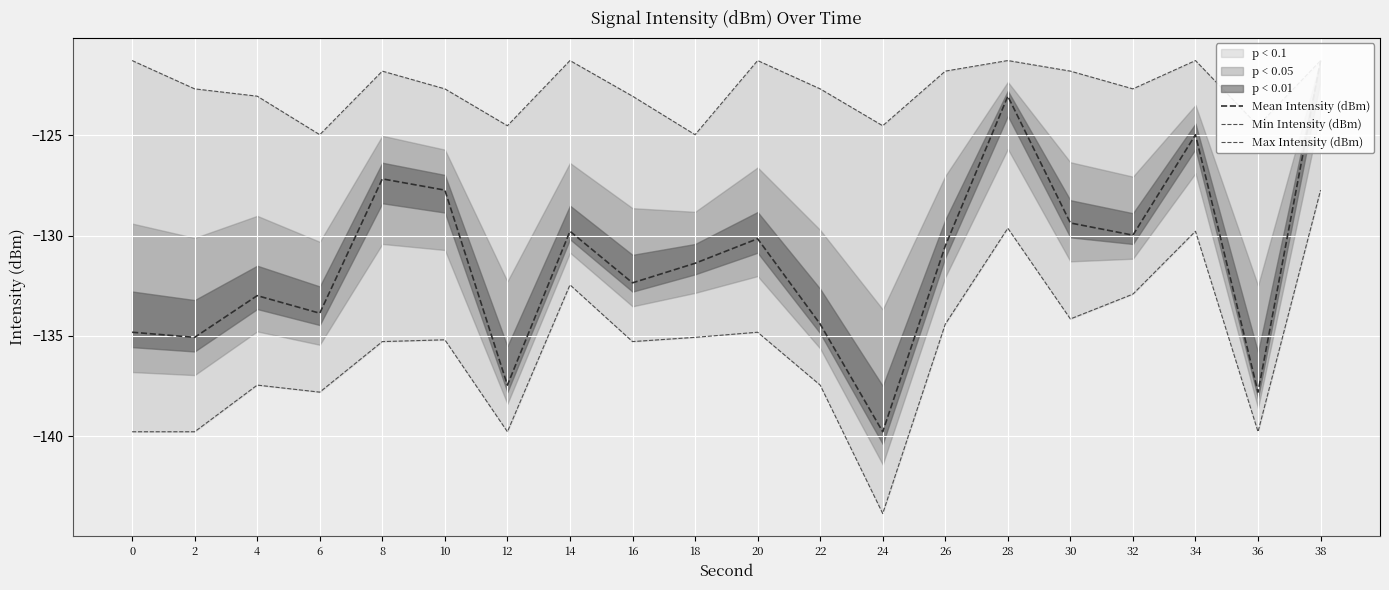

Reading right to left, what are all the values shown in this chart?

Mean Intensity (dBm): -121.3	-137.8	-125.0	-130.0	-129.4	-123.1	-130.5	-139.8	-134.4	-130.2	-131.4	-132.4	-129.8	-137.5	-127.7	-127.2	-133.9	-133.0	-135.1	-134.8
Min Intensity (dBm): -127.7	-139.8	-129.8	-132.9	-134.2	-129.6	-134.4	-143.9	-137.5	-134.8	-135.1	-135.3	-132.5	-139.8	-135.2	-135.3	-137.8	-137.5	-139.8	-139.8
Max Intensity (dBm): -121.3	-124.5	-121.3	-122.7	-121.8	-121.3	-121.8	-124.5	-122.7	-121.3	-125.0	-123.1	-121.3	-124.5	-122.7	-121.8	-125.0	-123.1	-122.7	-121.3